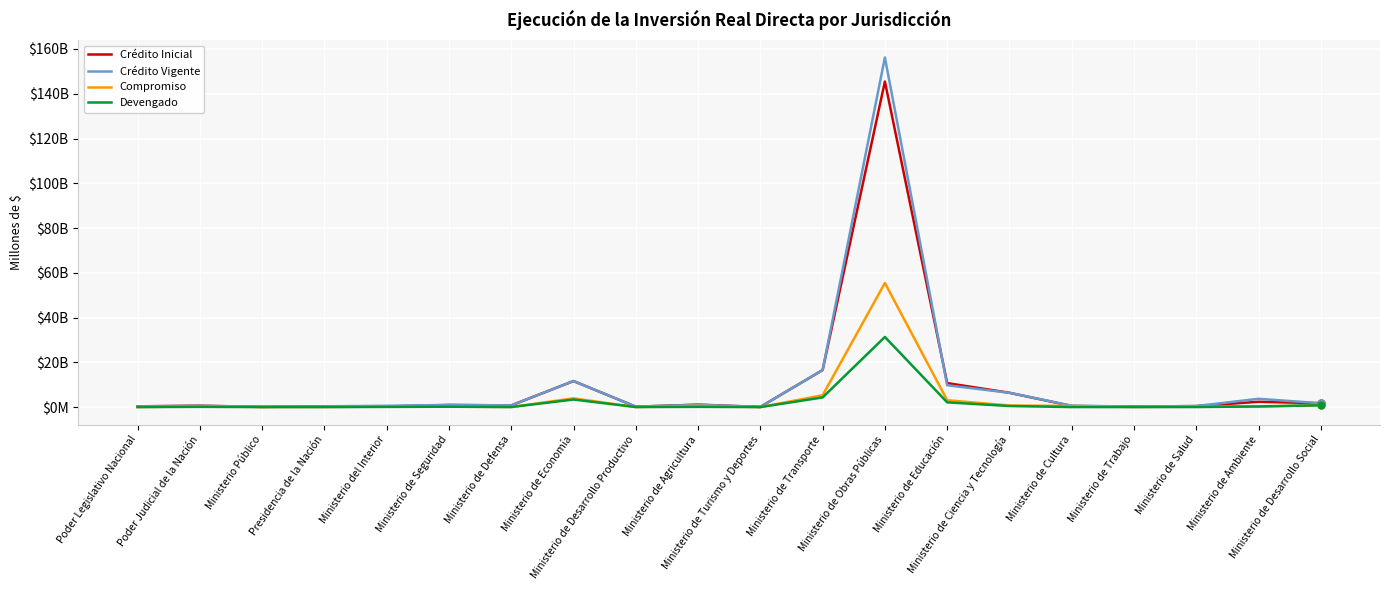

At how many categories does at least one series exceed 75755675760?

1